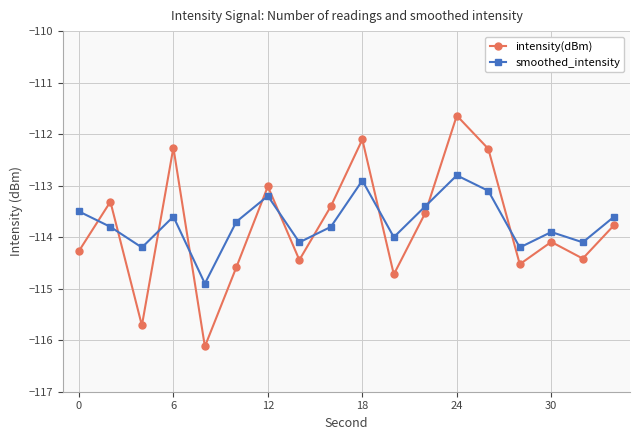

Which series has the largest total across all categories?

smoothed_intensity